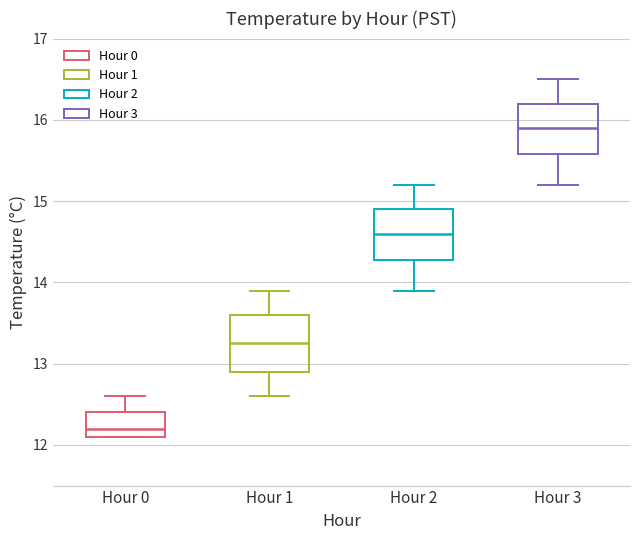

Which box's median line is the highest?

Hour 3